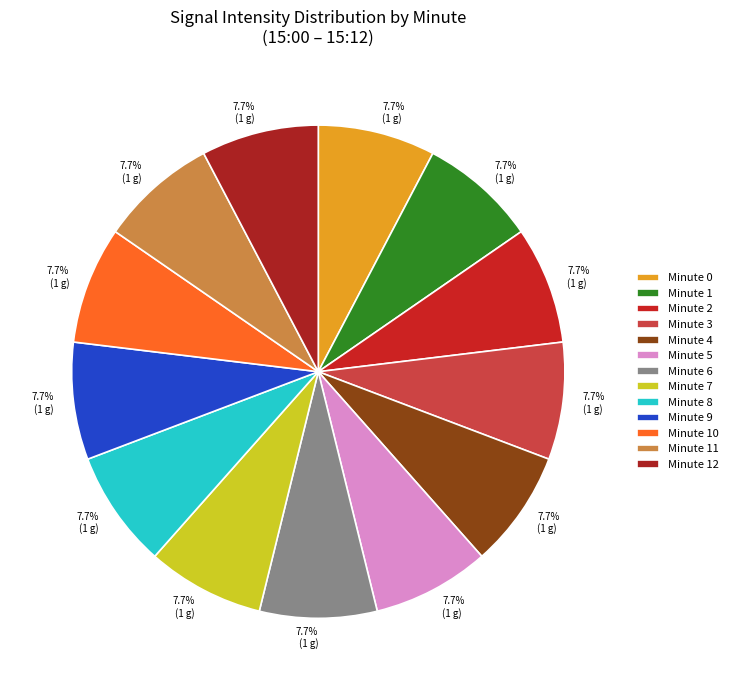

Is Minute 3 the majority of the pie?

No